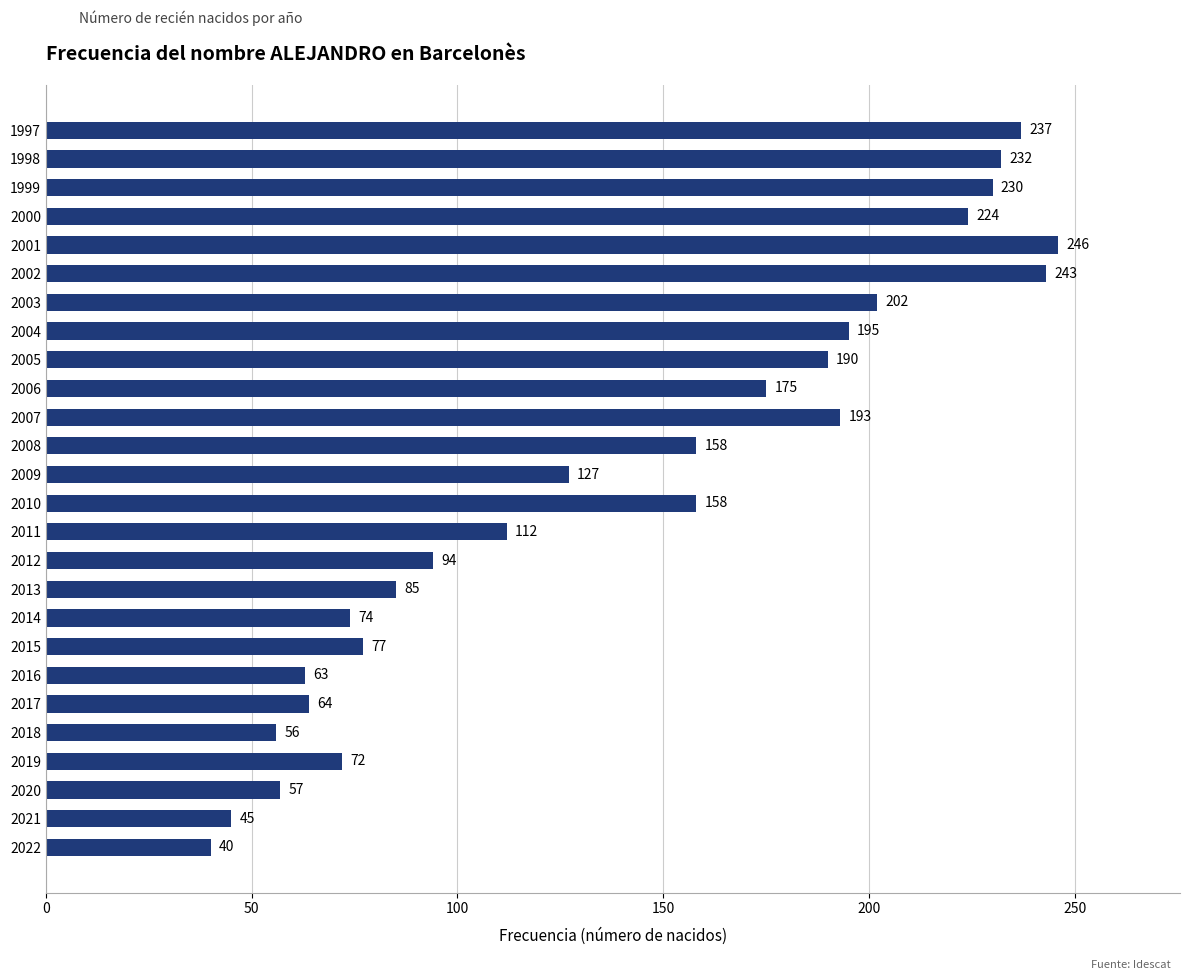

The value at 2018 is 18. True or false?

False